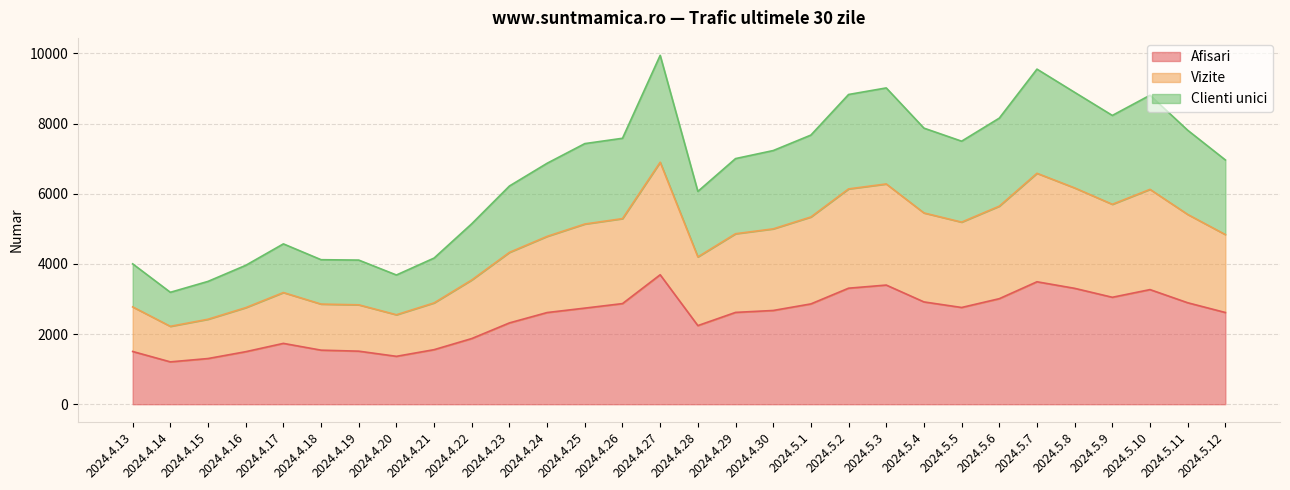

What is the difference between the highest and lowest values at 2024.4.15?

2199